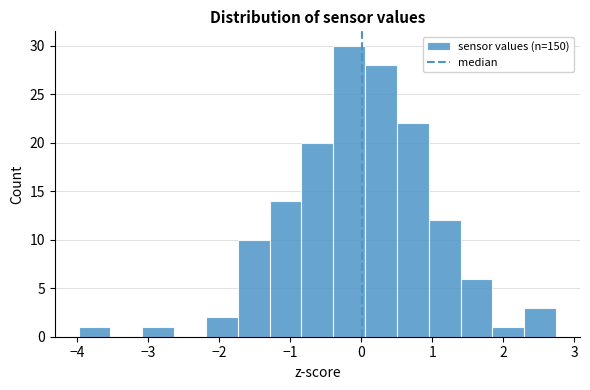

Reading left to right, list every bar in this chart as the range it spans on the x-axis followed by its height. Neither the bar edges nor the heights are printed on the chart, so give them approximately, as read against the axes.

-4.0 to -3.5: 1
-3.5 to -3.1: 0
-3.1 to -2.6: 1
-2.6 to -2.2: 0
-2.2 to -1.7: 2
-1.7 to -1.3: 10
-1.3 to -0.8: 14
-0.8 to -0.4: 20
-0.4 to 0.1: 30
0.1 to 0.5: 28
0.5 to 1.0: 22
1.0 to 1.4: 12
1.4 to 1.8: 6
1.8 to 2.3: 1
2.3 to 2.7: 3